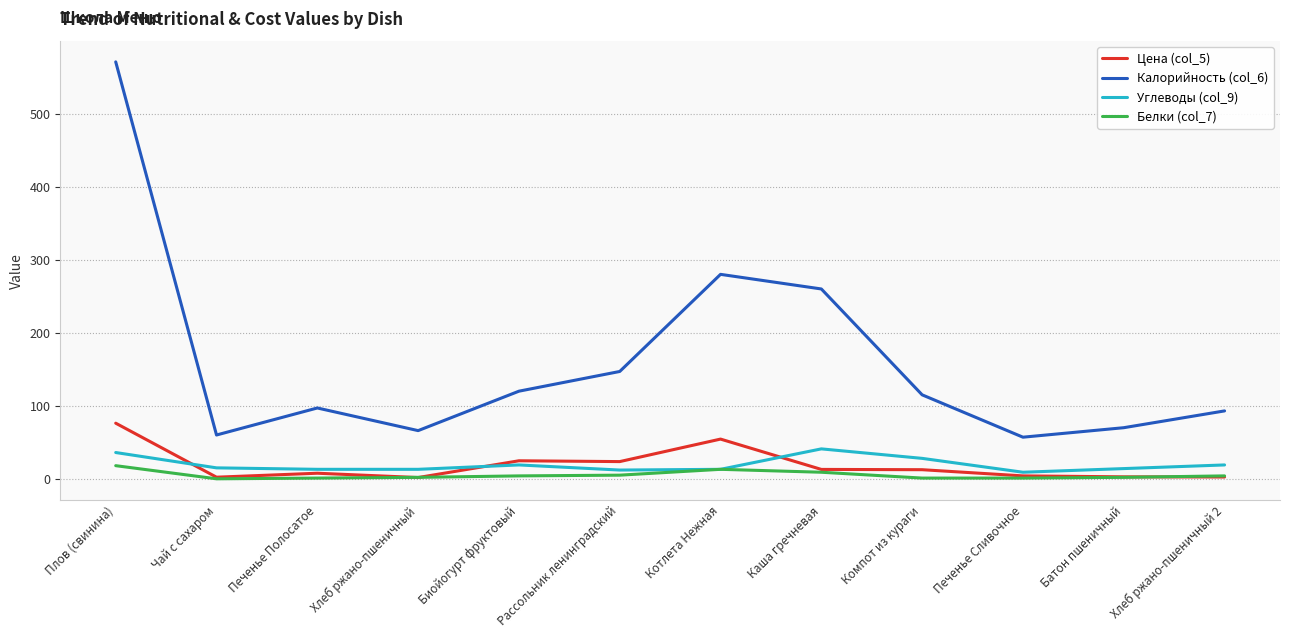

True or false: Цена (col_5) and Калорийность (col_6) intersect in this chart.

False